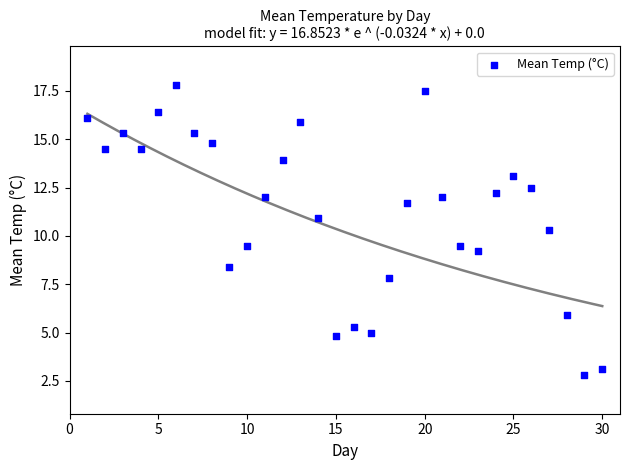

What Y value in the scatter plot is closest to 10?

10.3